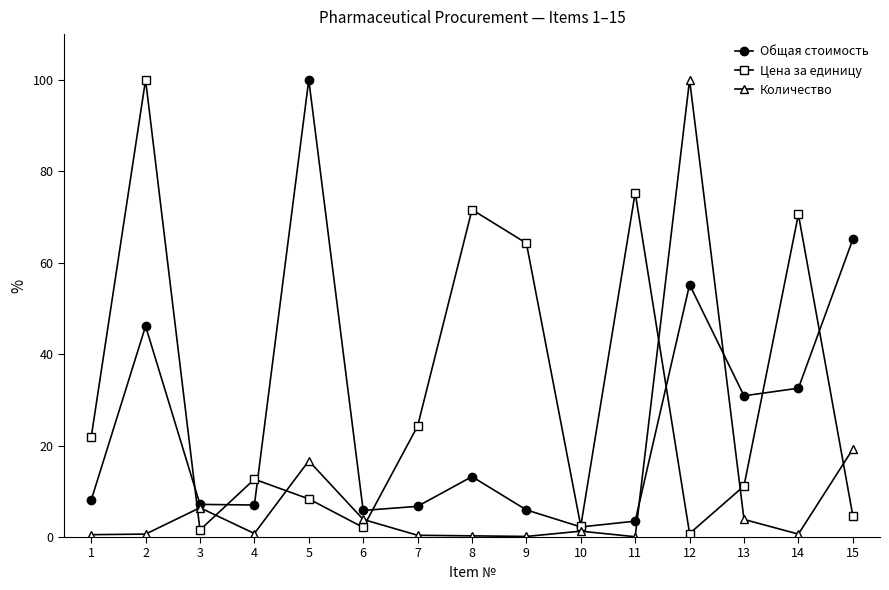

Count the number of data series in this chart.

3